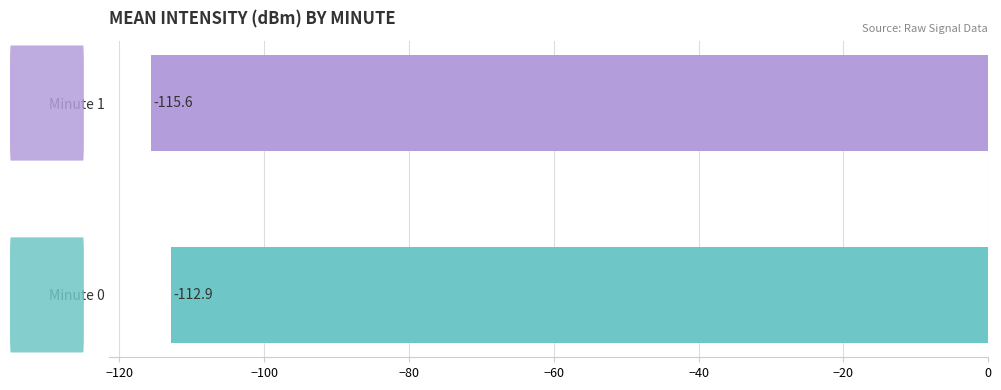

How many values are between -115 and -112?

1